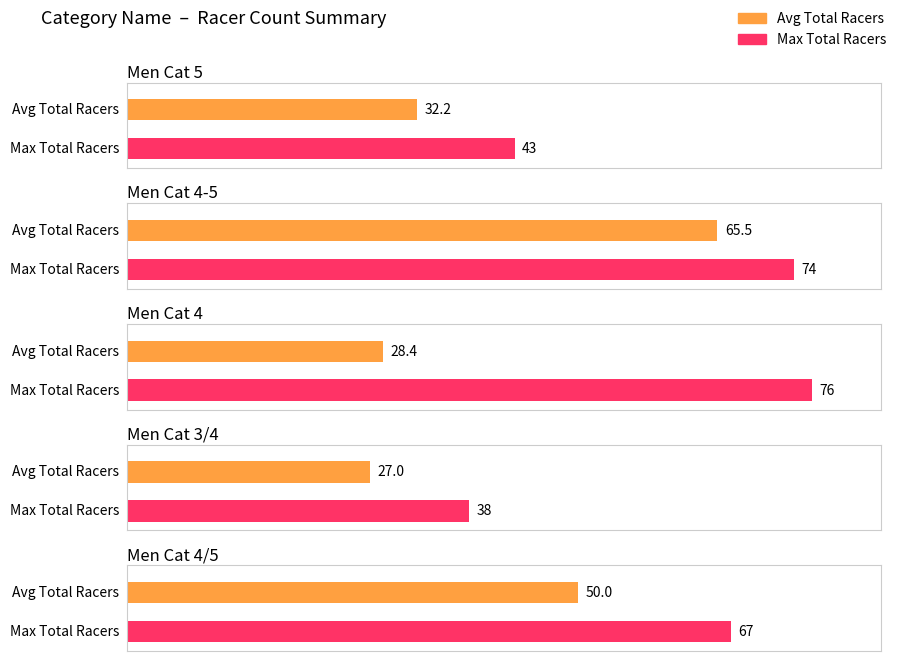

Are the bars grouped side by side (vs. stacked)?

Yes